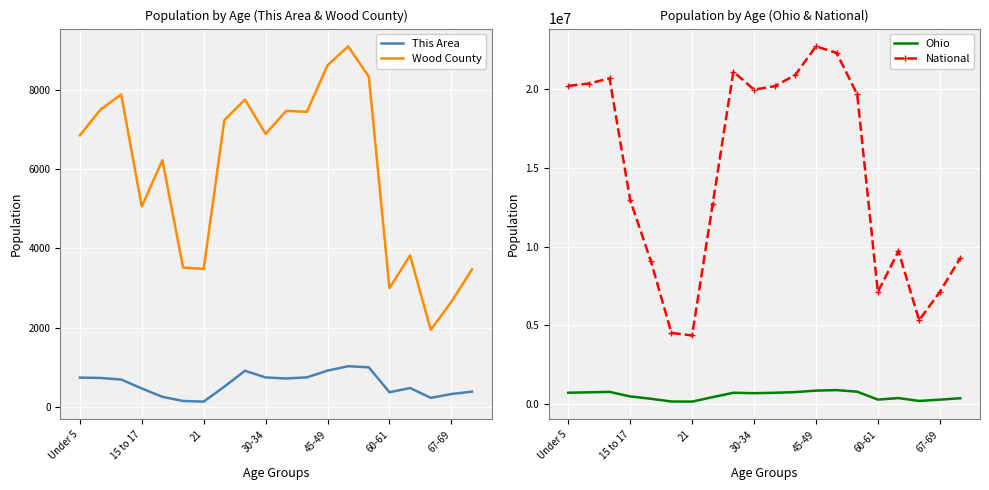

How many lines are shown in the chart?

4